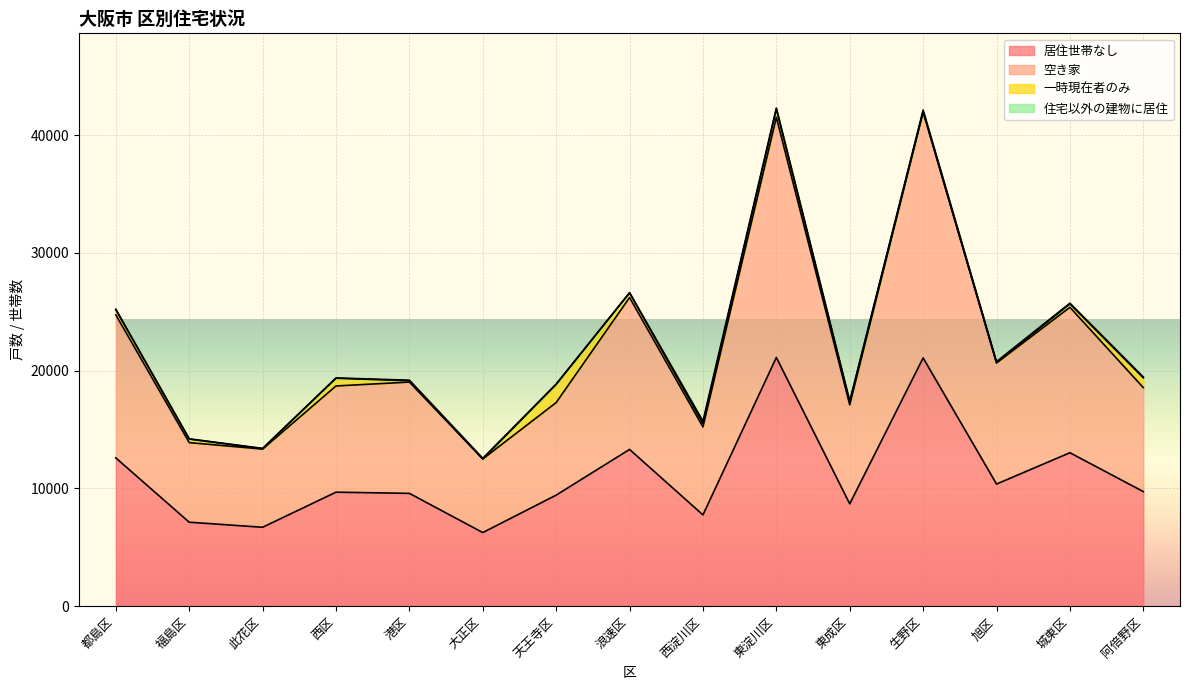

True or false: 空き家 has more than 0 interior local peaks.

True